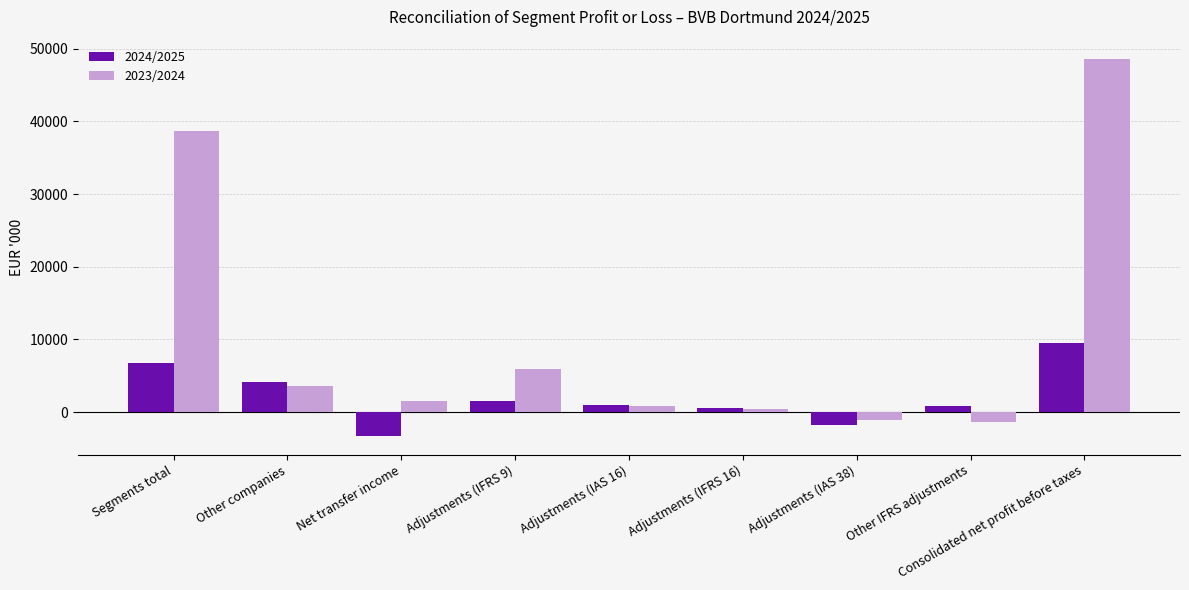

The value of 2023/2024 at Other companies is 3544. True or false?

True